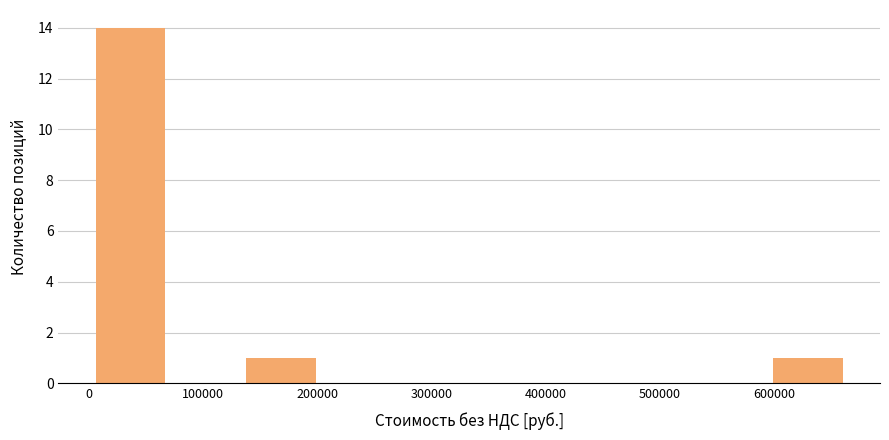

How tall is the bar that spans 140000 to 200000 on the x-axis? Neither the bar edges nor the heights are printed on the chart, so give them approximately, as read against the axes.

1